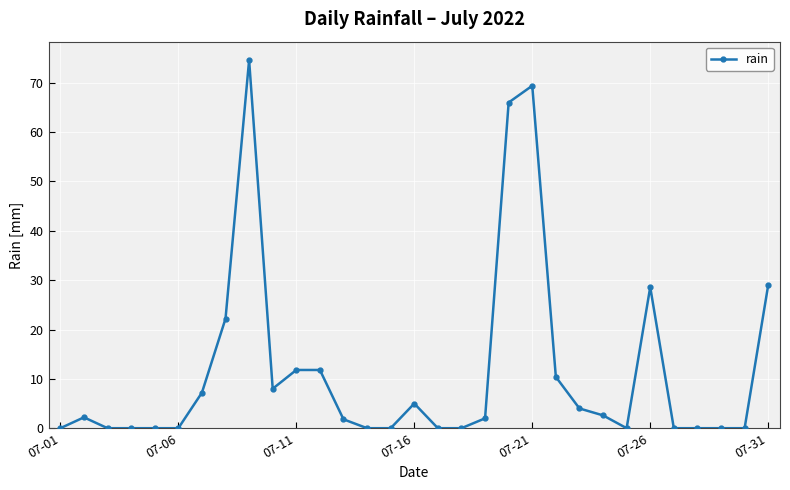

How many data points does each series have?

31